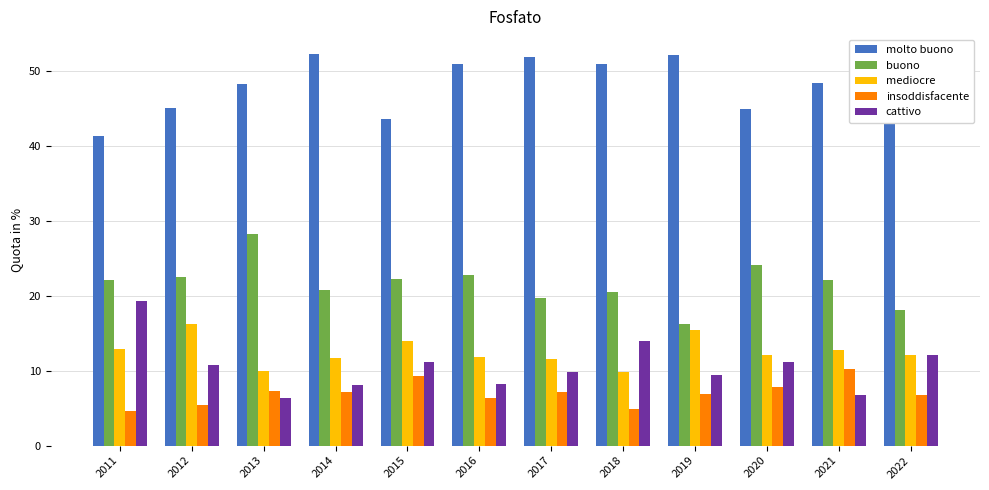

Which series changed the most between 2011 and 2020?

cattivo